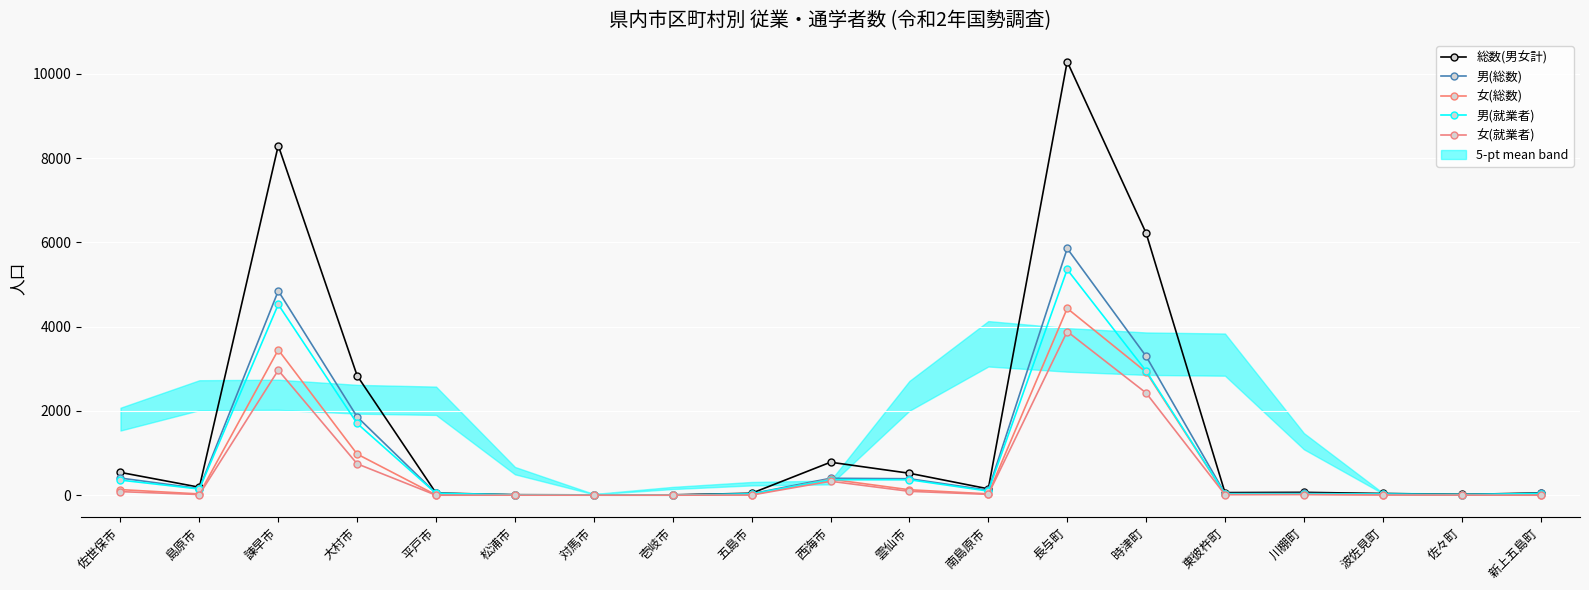

What is the total value across all series at 西海市?

2269